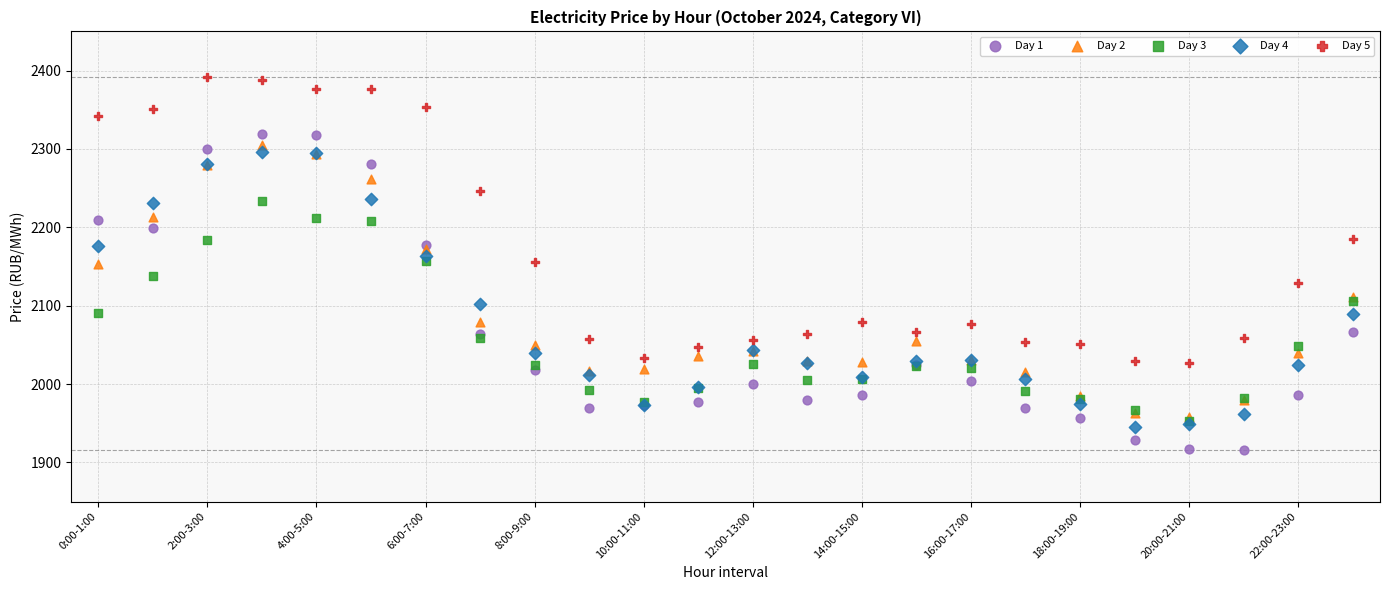

What are all the series names shown in the legend?

Day 1, Day 2, Day 3, Day 4, Day 5